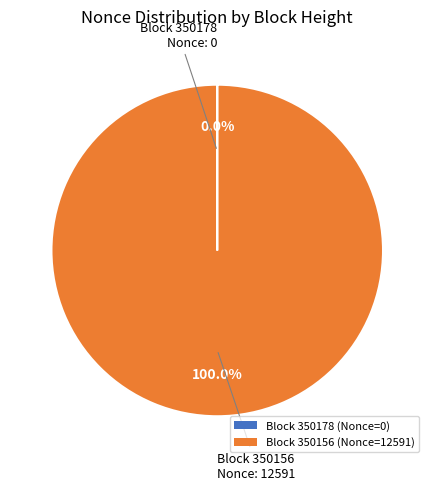

What is the majority slice?

Block 350156 (Nonce=12591)